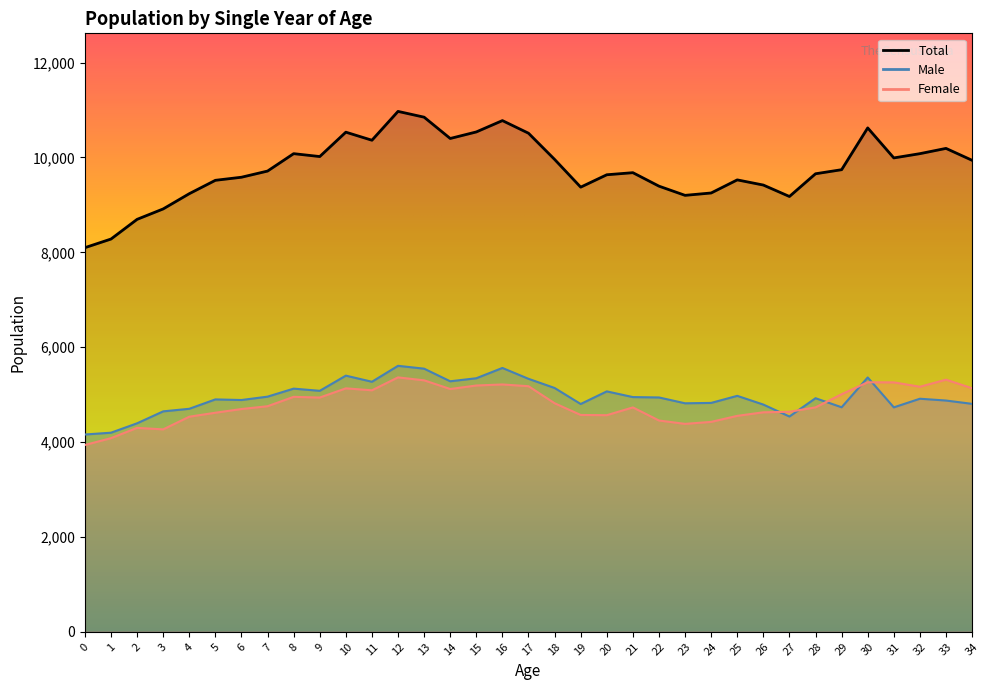

How many series are shown in this chart?

3